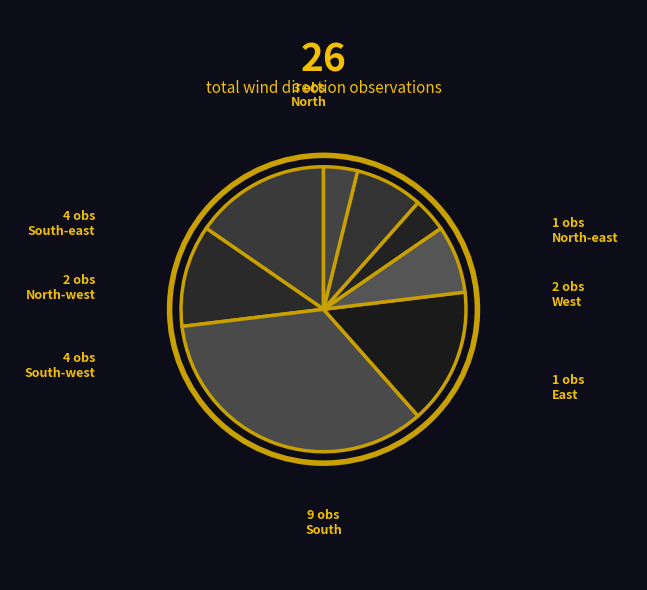

To the nearest percent, what portion does North represent?

12%